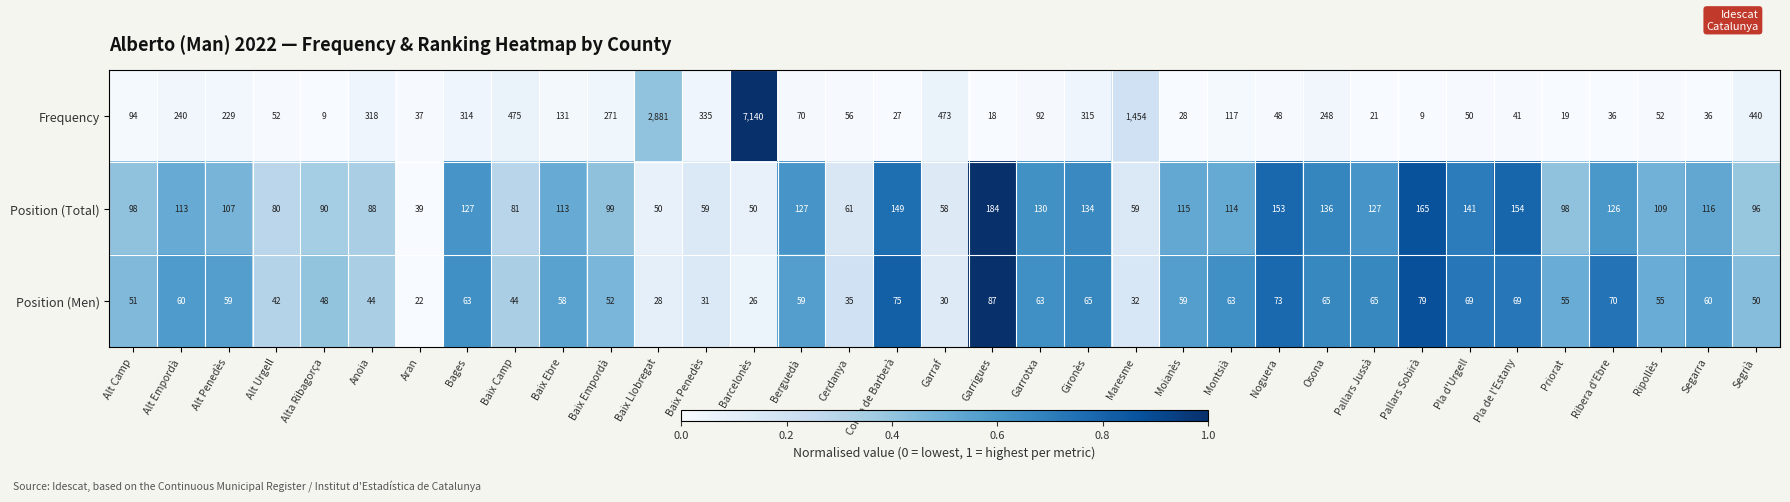

Which series changed the most between Moianès and Priorat?

Position (Total)